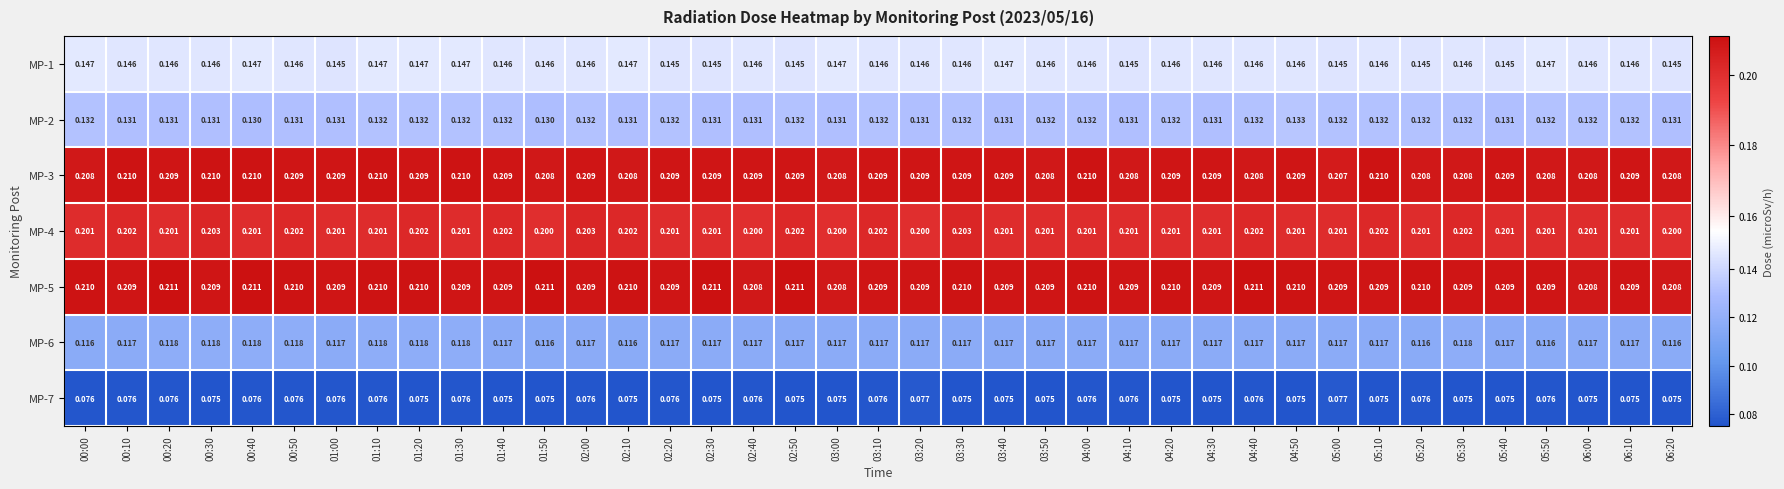

Is the value of MP-4 at 01:40 greater than the value of MP-6 at 04:50?

Yes